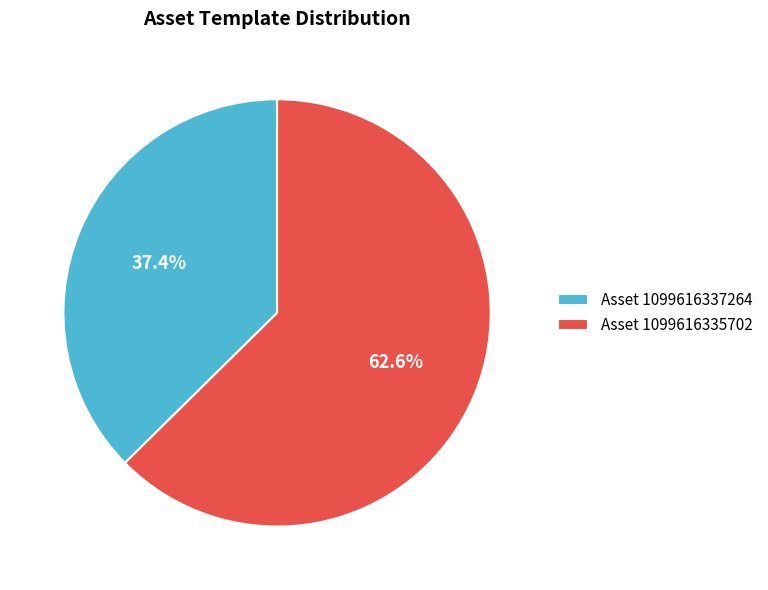

Rank the categories by value from lowest to highest.

Asset 1099616337264, Asset 1099616335702